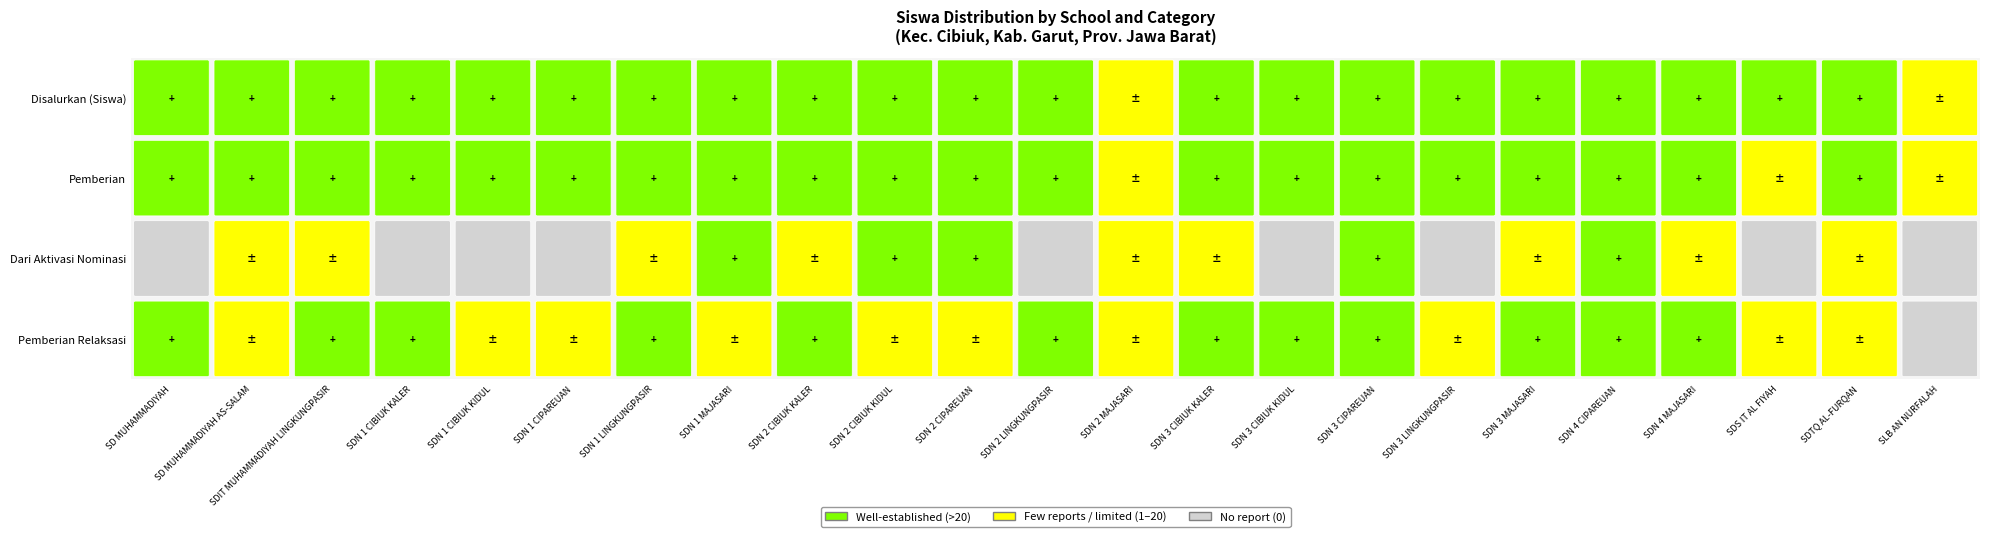

What is the sum of all Dari Aktivasi Nominasi values?

238